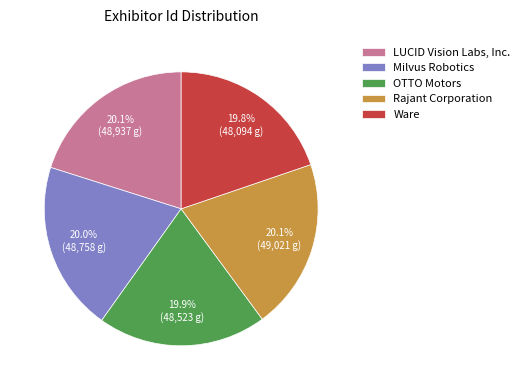

Does Ware account for over 50% of the chart?

No